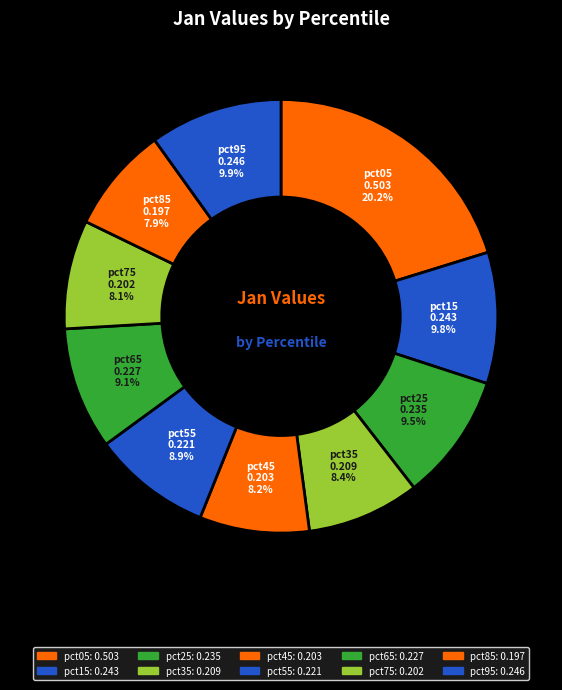

The pct25 slice represents 9% of the pie. True or false?

True